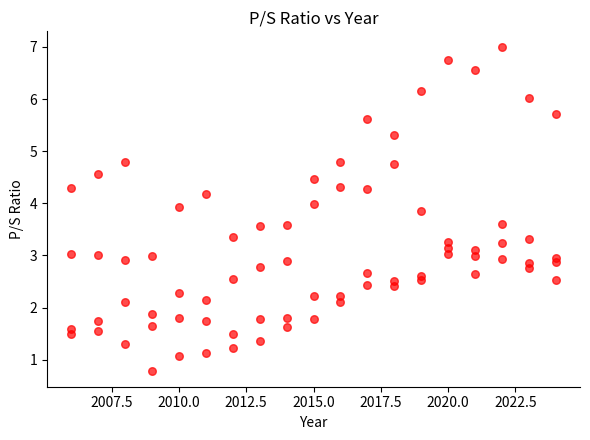

How many points are shown in the scatter plot?

76